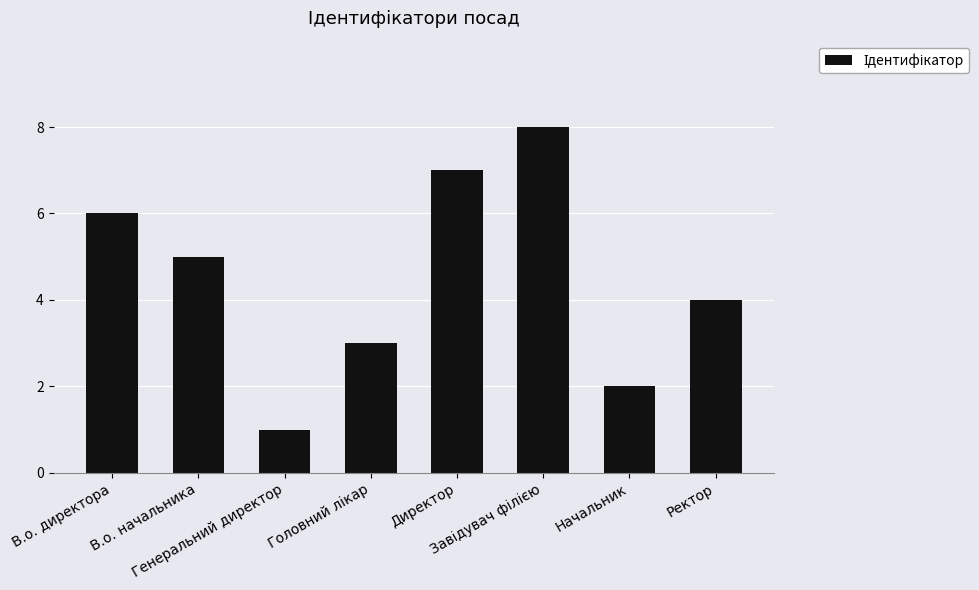

Does the chart contain stacked bars?

No